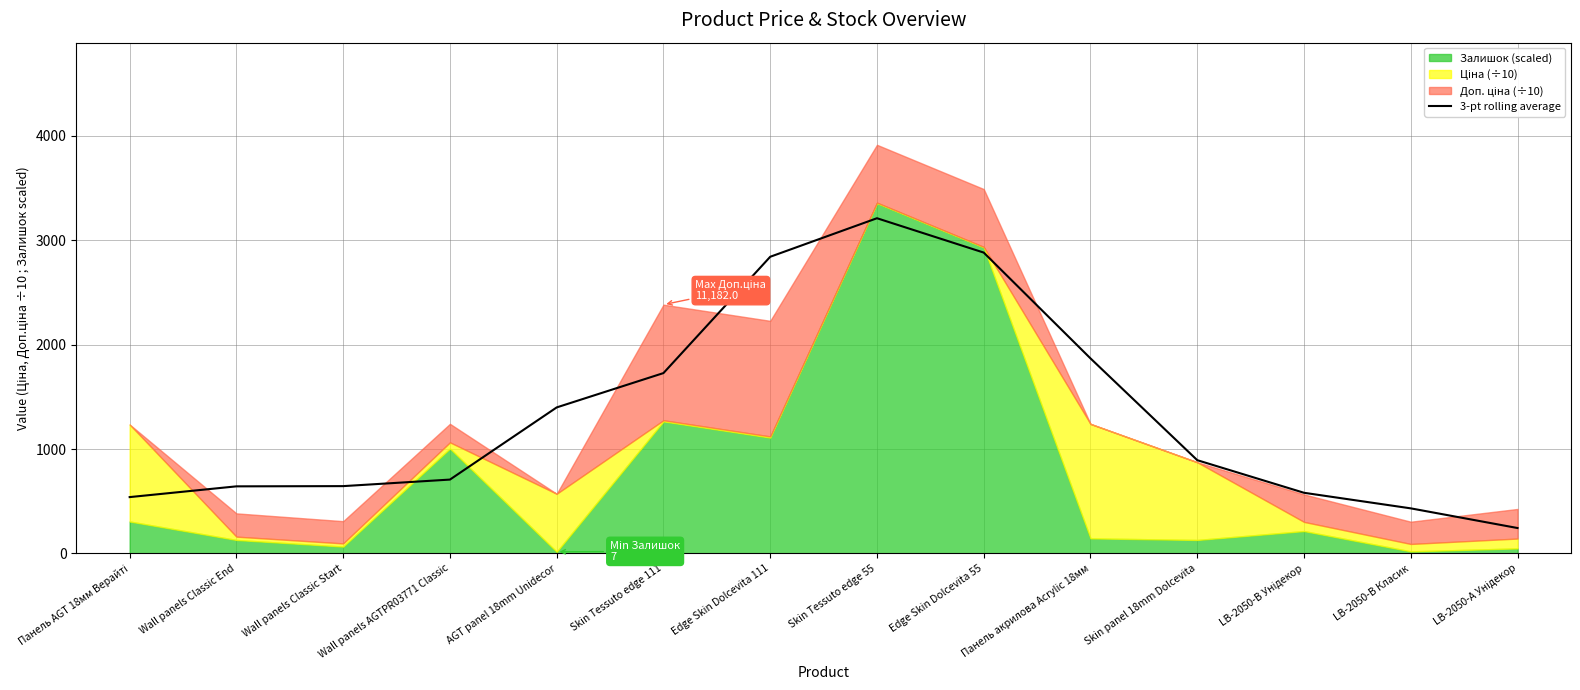

True or false: there are more than 0 points higher than both neighbors.

True